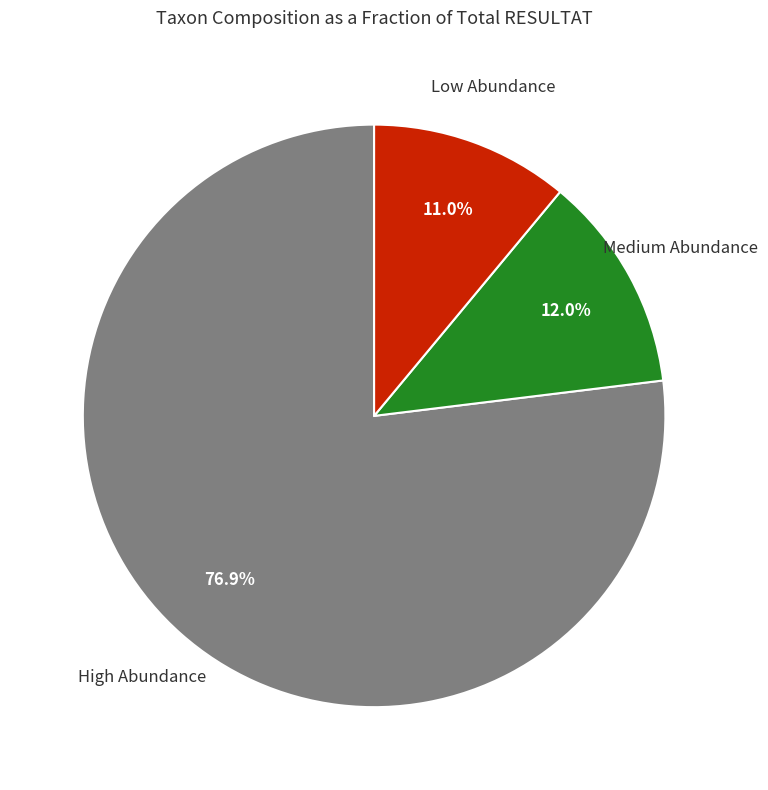

How many segments does this pie chart have?

3